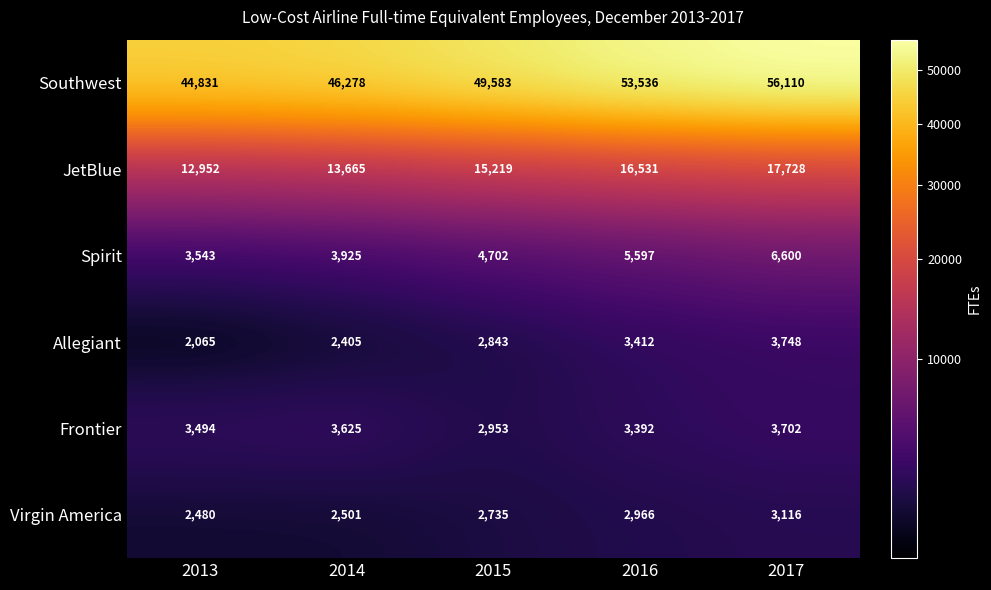

Reading left to right, extract all data points from this chart.

Southwest: 2013=44831	2014=46278	2015=49583	2016=53536	2017=56110
JetBlue: 2013=12952	2014=13665	2015=15219	2016=16531	2017=17728
Spirit: 2013=3543	2014=3925	2015=4702	2016=5597	2017=6600
Allegiant: 2013=2065	2014=2405	2015=2843	2016=3412	2017=3748
Frontier: 2013=3494	2014=3625	2015=2953	2016=3392	2017=3702
Virgin America: 2013=2480	2014=2501	2015=2735	2016=2966	2017=3116